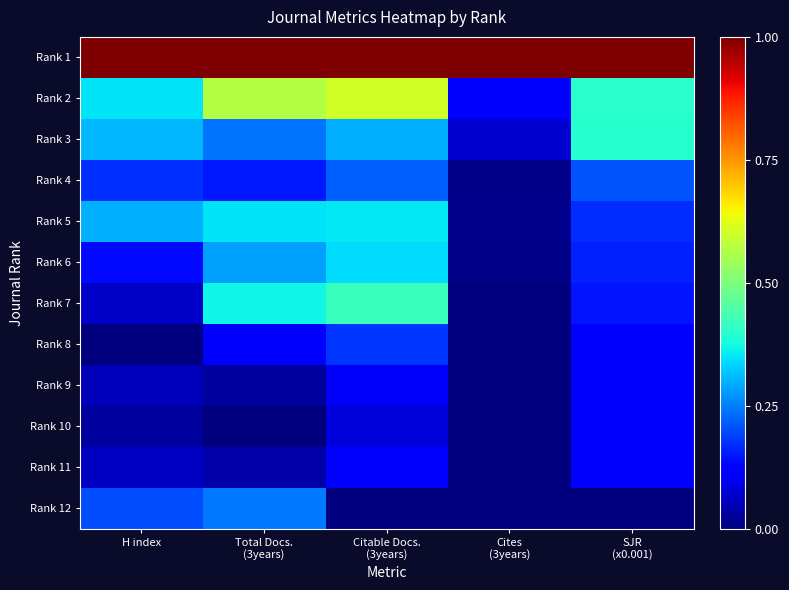

Reading left to right, what are all the values shown in this chart?

Rank 1: H index=1.0	Total Docs.
(3years)=1.0	Citable Docs.
(3years)=1.0	Cites
(3years)=1.0	SJR
(x0.001)=1.0
Rank 2: H index=0.3	Total Docs.
(3years)=0.6	Citable Docs.
(3years)=0.6	Cites
(3years)=0.1	SJR
(x0.001)=0.4
Rank 3: H index=0.3	Total Docs.
(3years)=0.2	Citable Docs.
(3years)=0.3	Cites
(3years)=0.1	SJR
(x0.001)=0.4
Rank 4: H index=0.2	Total Docs.
(3years)=0.1	Citable Docs.
(3years)=0.2	Cites
(3years)=0.0	SJR
(x0.001)=0.2
Rank 5: H index=0.3	Total Docs.
(3years)=0.4	Citable Docs.
(3years)=0.4	Cites
(3years)=0.0	SJR
(x0.001)=0.2
Rank 6: H index=0.1	Total Docs.
(3years)=0.3	Citable Docs.
(3years)=0.3	Cites
(3years)=0.0	SJR
(x0.001)=0.2
Rank 7: H index=0.1	Total Docs.
(3years)=0.4	Citable Docs.
(3years)=0.4	Cites
(3years)=0.0	SJR
(x0.001)=0.1
Rank 8: H index=0.0	Total Docs.
(3years)=0.1	Citable Docs.
(3years)=0.2	Cites
(3years)=0.0	SJR
(x0.001)=0.1
Rank 9: H index=0.1	Total Docs.
(3years)=0.0	Citable Docs.
(3years)=0.1	Cites
(3years)=0.0	SJR
(x0.001)=0.1
Rank 10: H index=0.0	Total Docs.
(3years)=0.0	Citable Docs.
(3years)=0.1	Cites
(3years)=0.0	SJR
(x0.001)=0.1
Rank 11: H index=0.1	Total Docs.
(3years)=0.0	Citable Docs.
(3years)=0.1	Cites
(3years)=0.0	SJR
(x0.001)=0.1
Rank 12: H index=0.2	Total Docs.
(3years)=0.2	Citable Docs.
(3years)=0.0	Cites
(3years)=0.0	SJR
(x0.001)=0.0